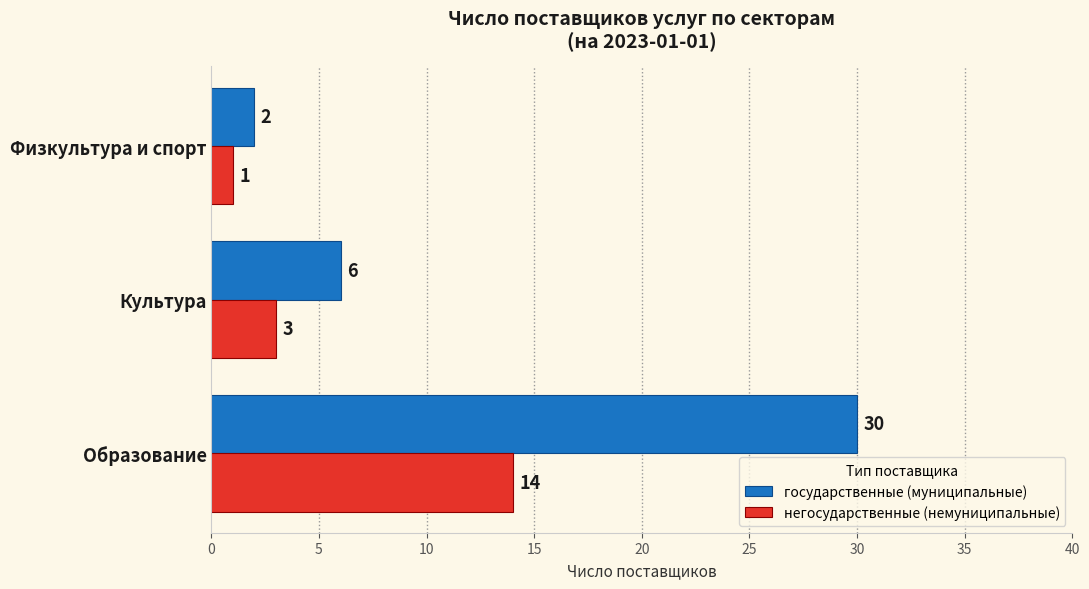

Which series has the largest total across all categories?

государственные (муниципальные)